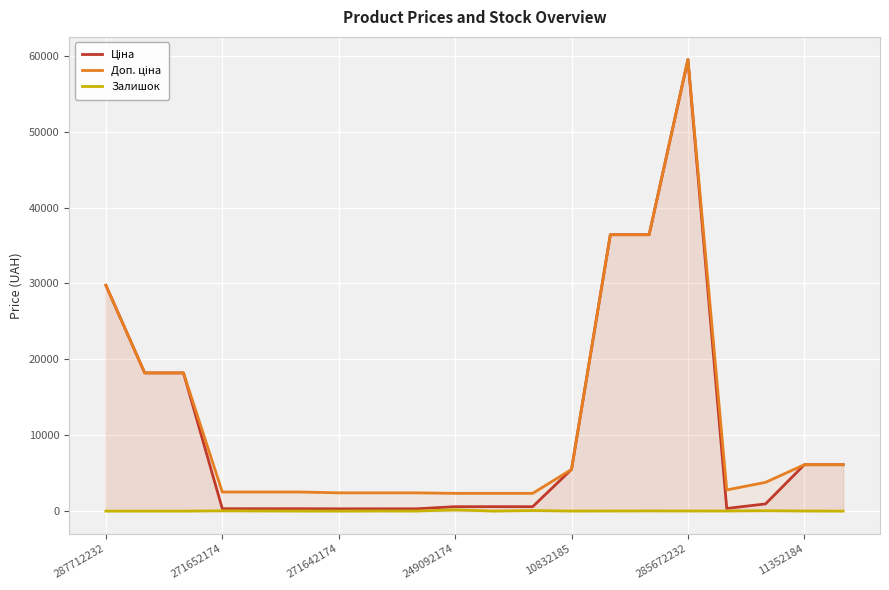

What is the average value of the Залишок series?

23.8